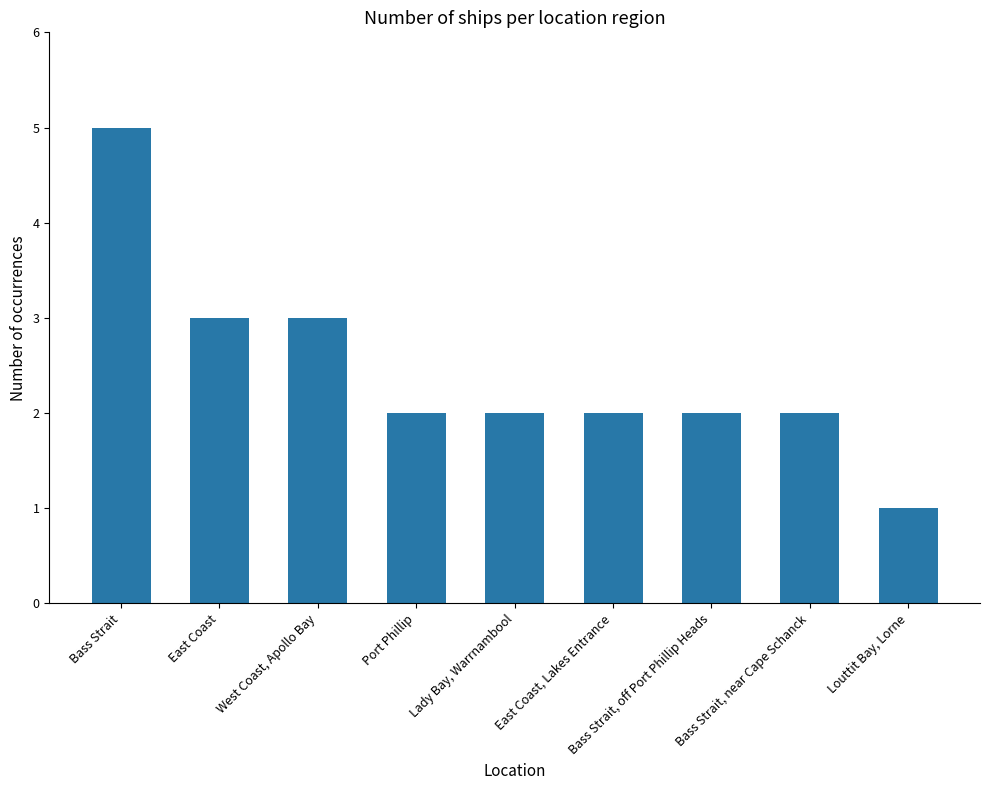

What is the change in value from West Coast, Apollo Bay to East Coast, Lakes Entrance?

-1